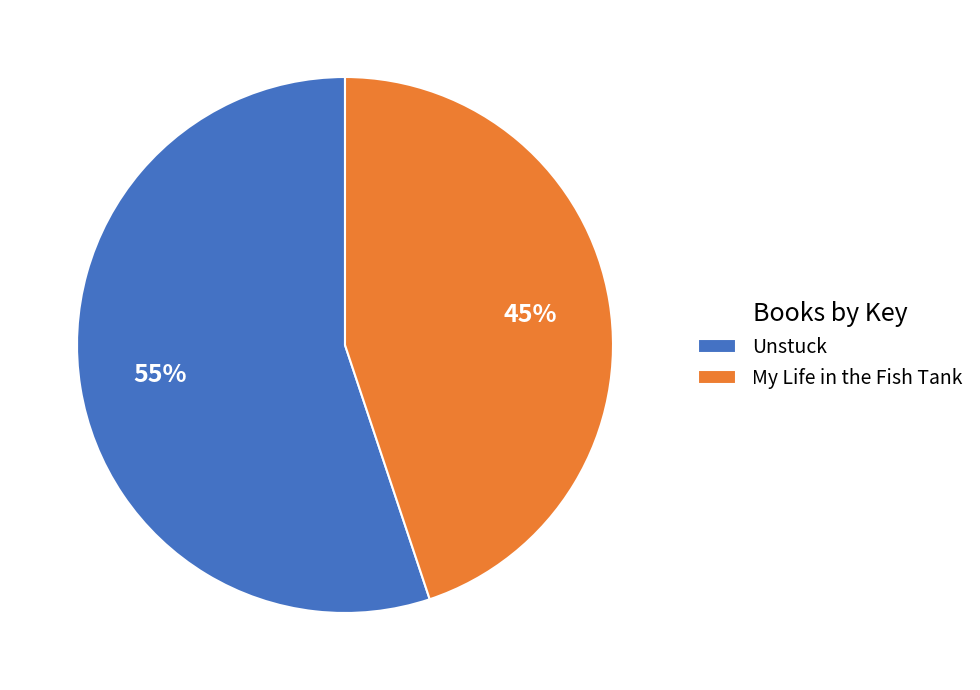

Which has a higher value, Unstuck or My Life in the Fish Tank?

Unstuck